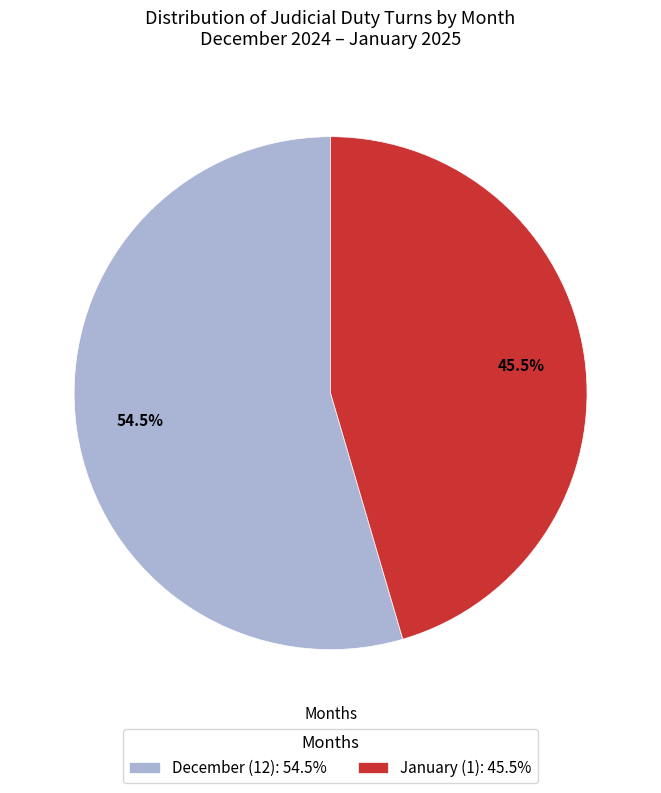

Is there a majority slice in this chart?

Yes